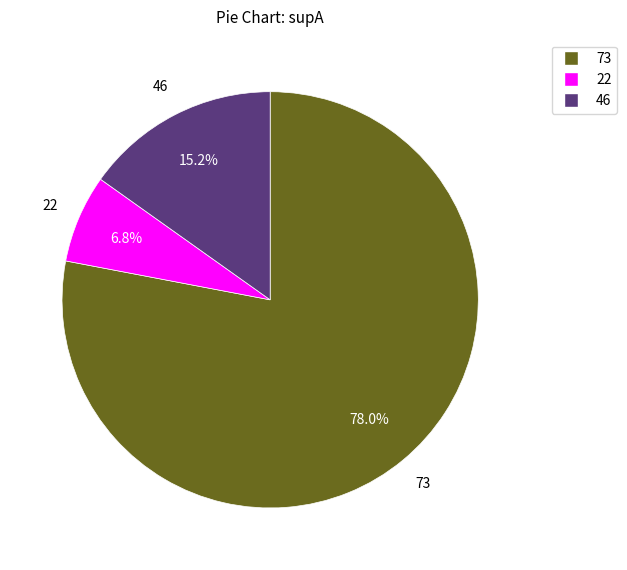

Which slice is the largest?

73